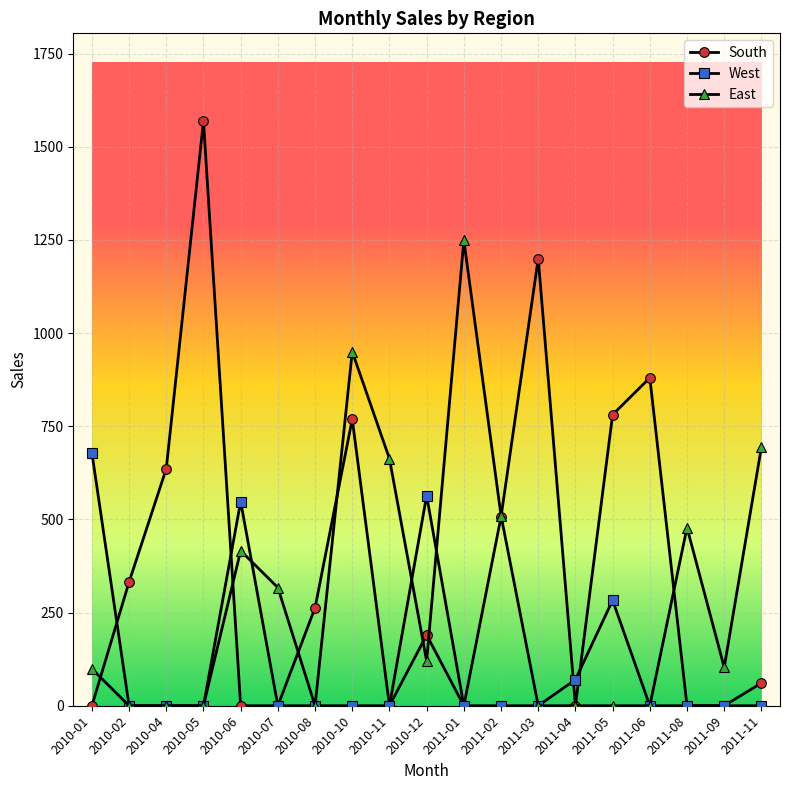

The value of South at 2011-05 is 781. True or false?

True